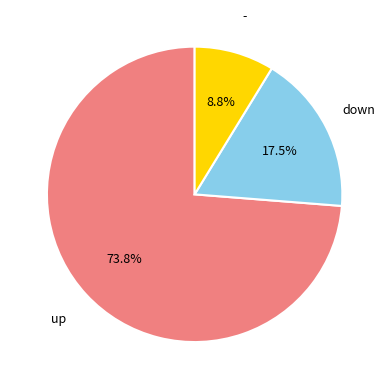

To the nearest percent, what is the average slice percentage?

33%